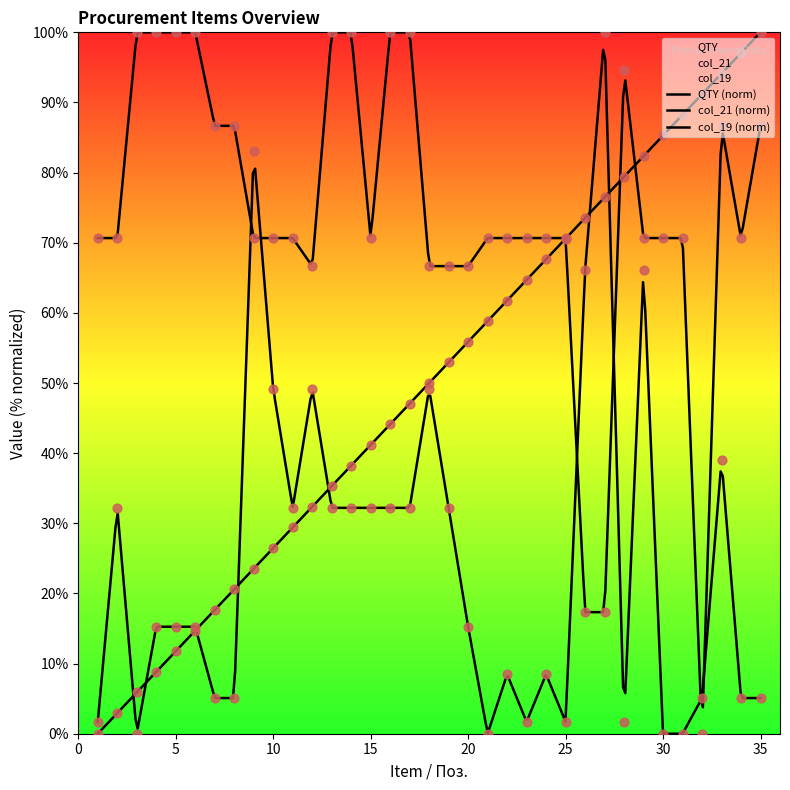

At how many categories does at least one series exceed 76?

20